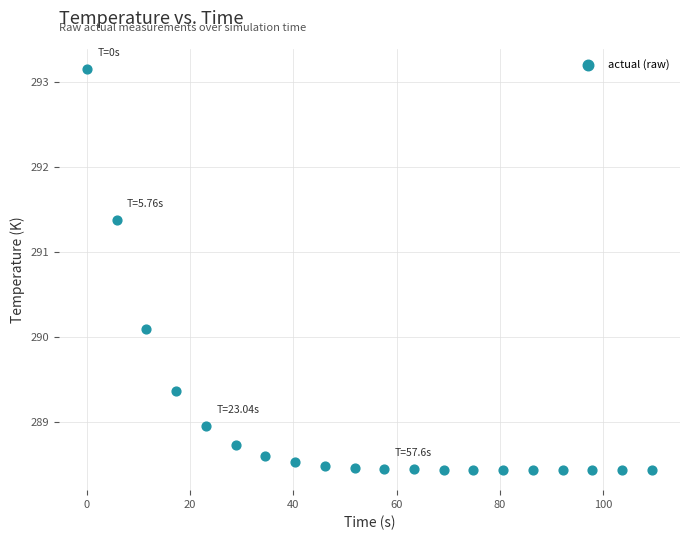

What is the range of X values (max minus min)?

109.4